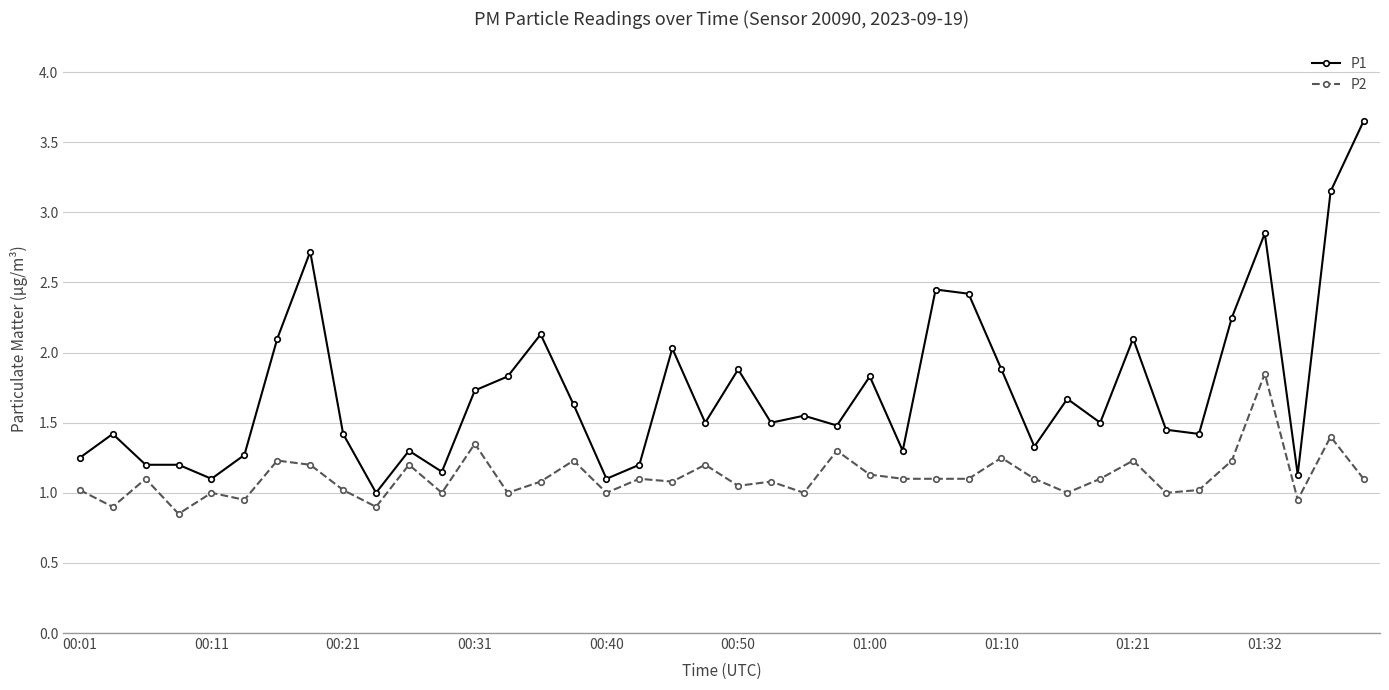

True or false: P1 and P2 intersect in this chart.

False